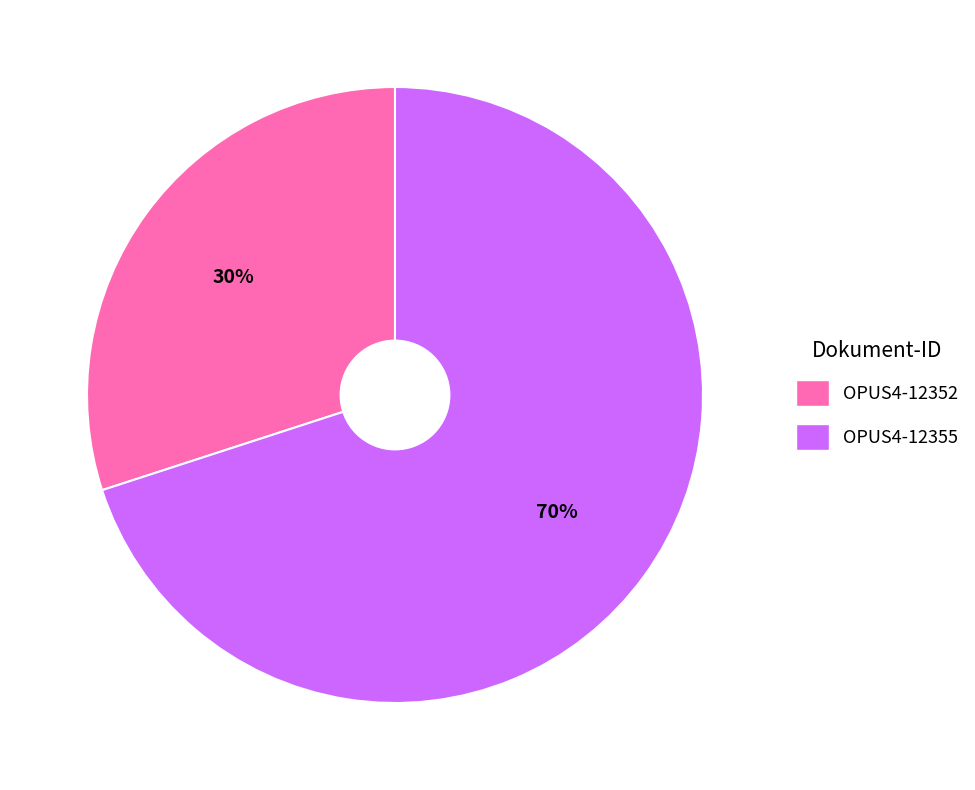

To the nearest percent, what portion does OPUS4-12352 represent?

30%